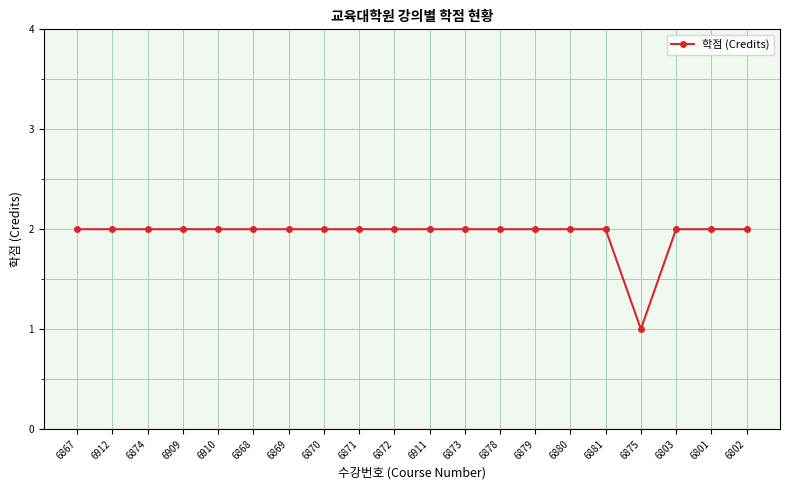

Reading left to right, transcribe all the data shown in this chart.

6867=2	6912=2	6874=2	6909=2	6910=2	6868=2	6869=2	6870=2	6871=2	6872=2	6911=2	6873=2	6878=2	6879=2	6880=2	6881=2	6875=1	6803=2	6801=2	6802=2